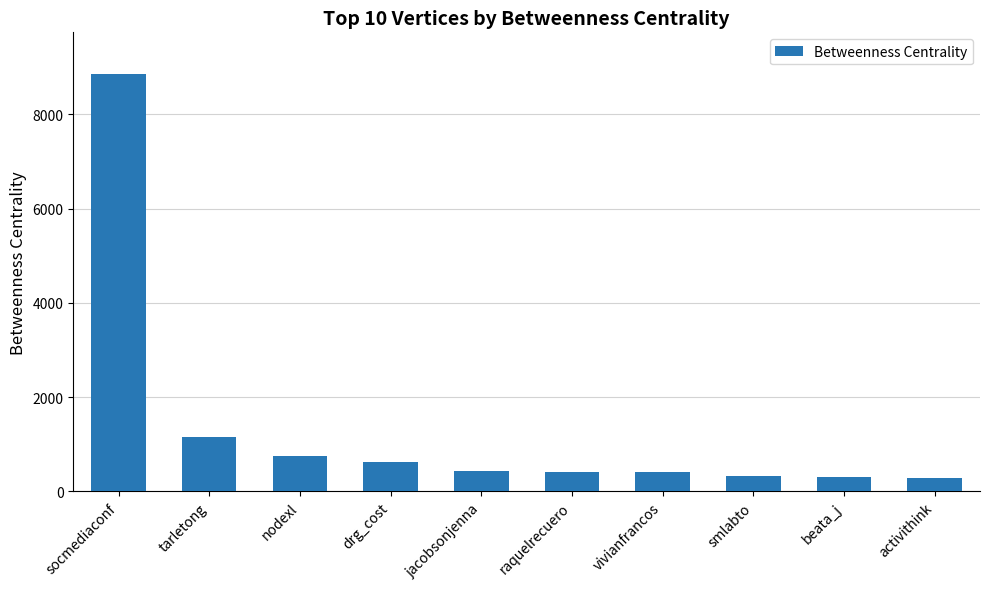

Is it true that the value at tarletong is 1163.7?

True